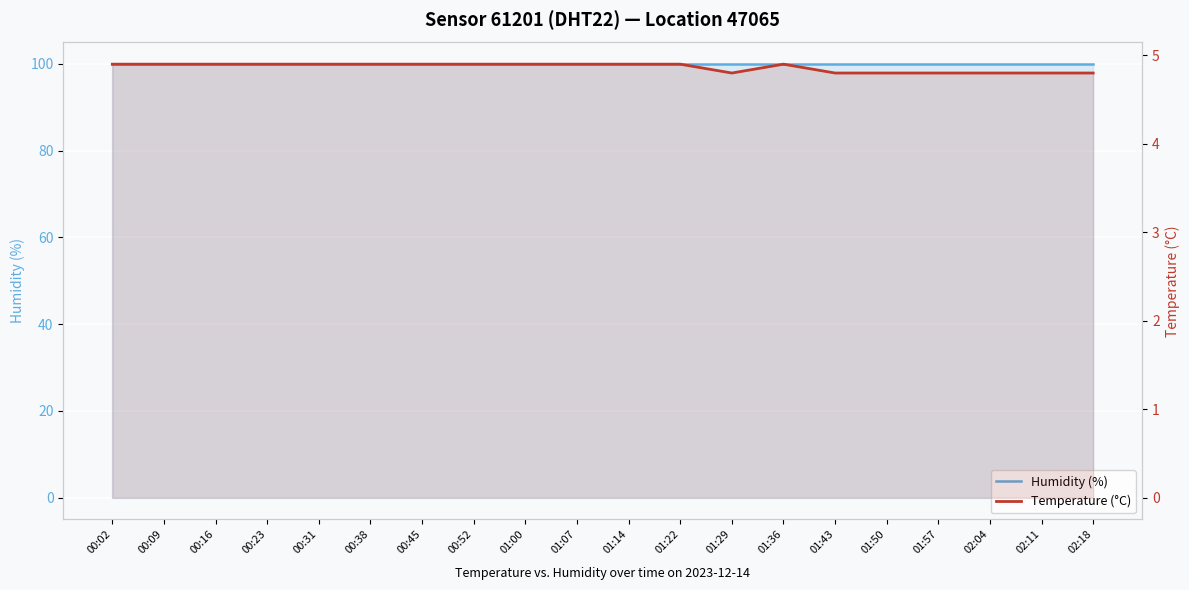

Rank the series by their maximum value, from highest to lowest.

Humidity (%), Temperature (°C)